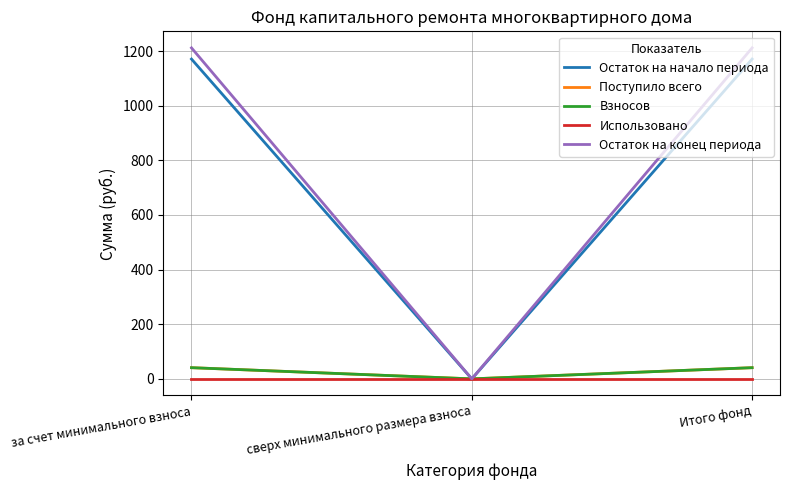

Which series has the widest spread of values?

Остаток на конец периода